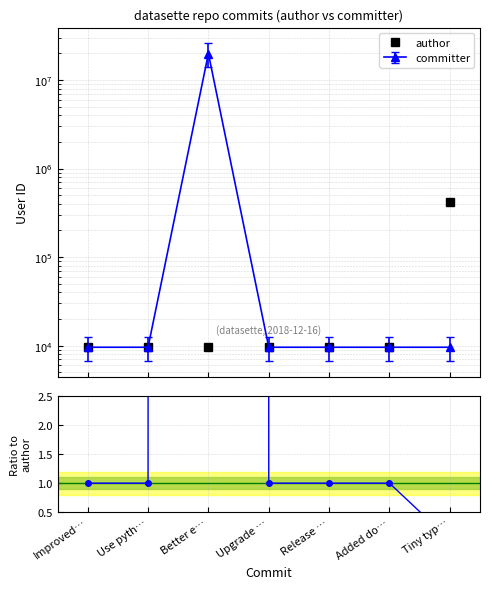

The value of committer/author at Use pyth… is 0.6. True or false?

False